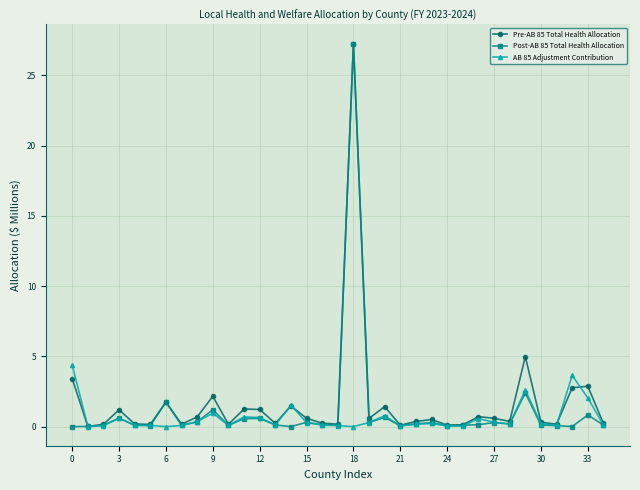

True or false: Pre-AB 85 Total Health Allocation has more than 2 interior local peaks.

True